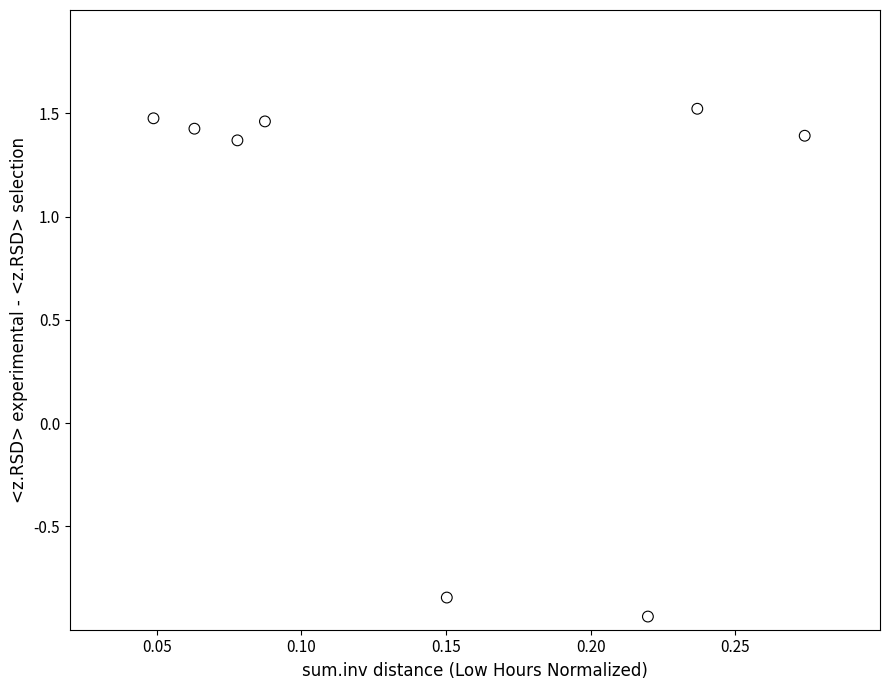

What is the average Y value?

0.9